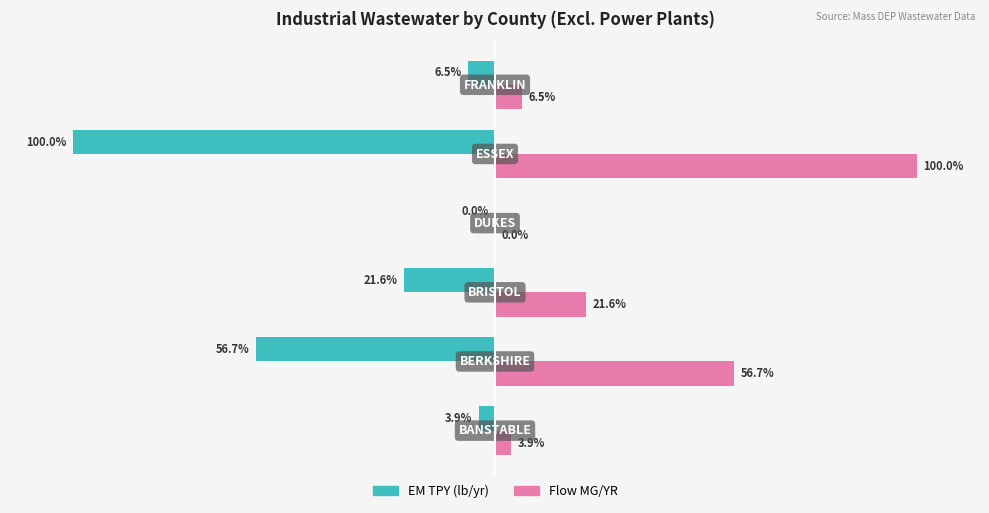

Which series has the largest total across all categories?

Flow MG/YR